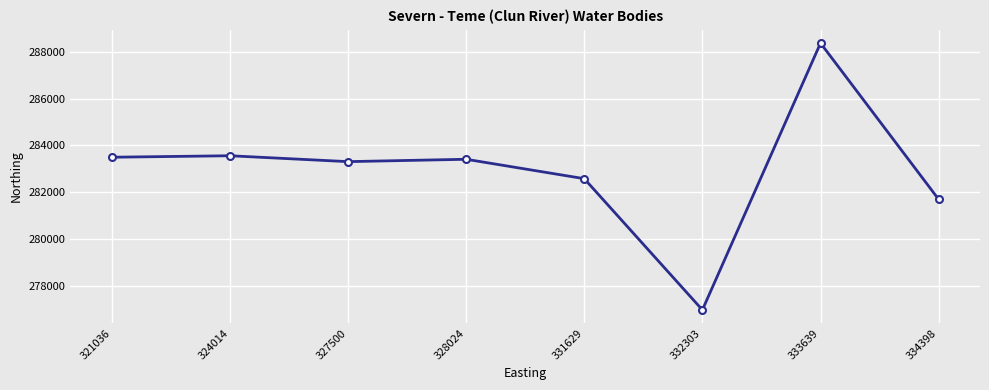

What is the sum of the values at 324014 and 327500?

566869